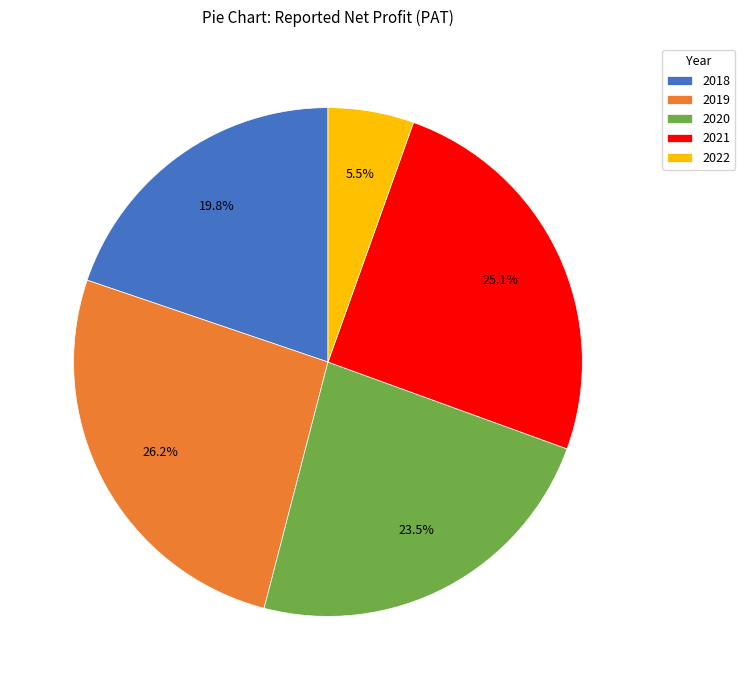

Is it true that 2018 is 20% of the pie?

True